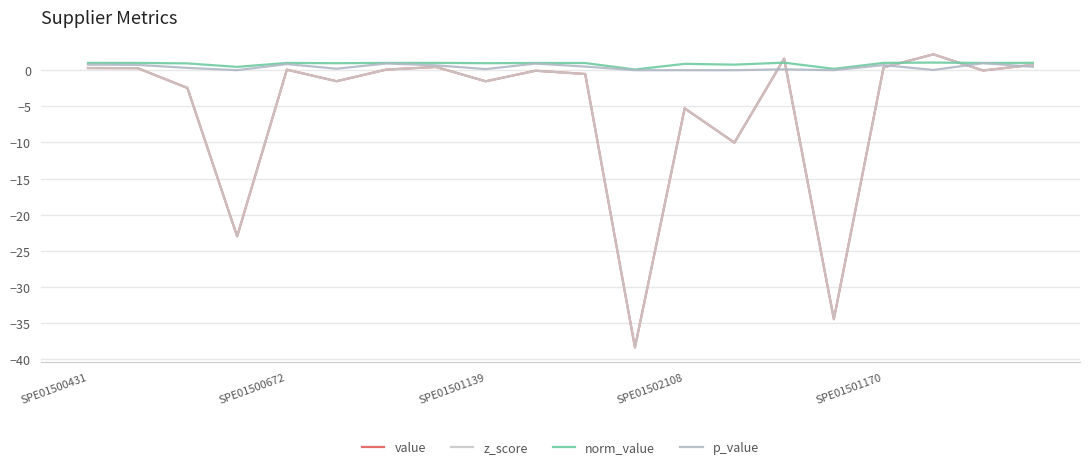

Which series has the largest range (max minus min)?

value